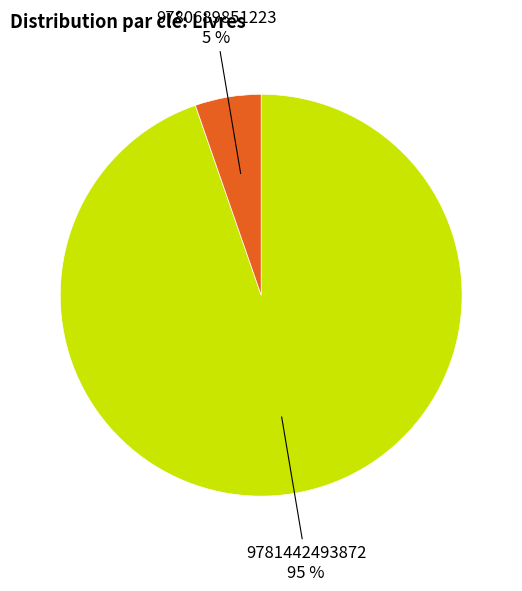

To the nearest percent, what is the average slice percentage?

50%